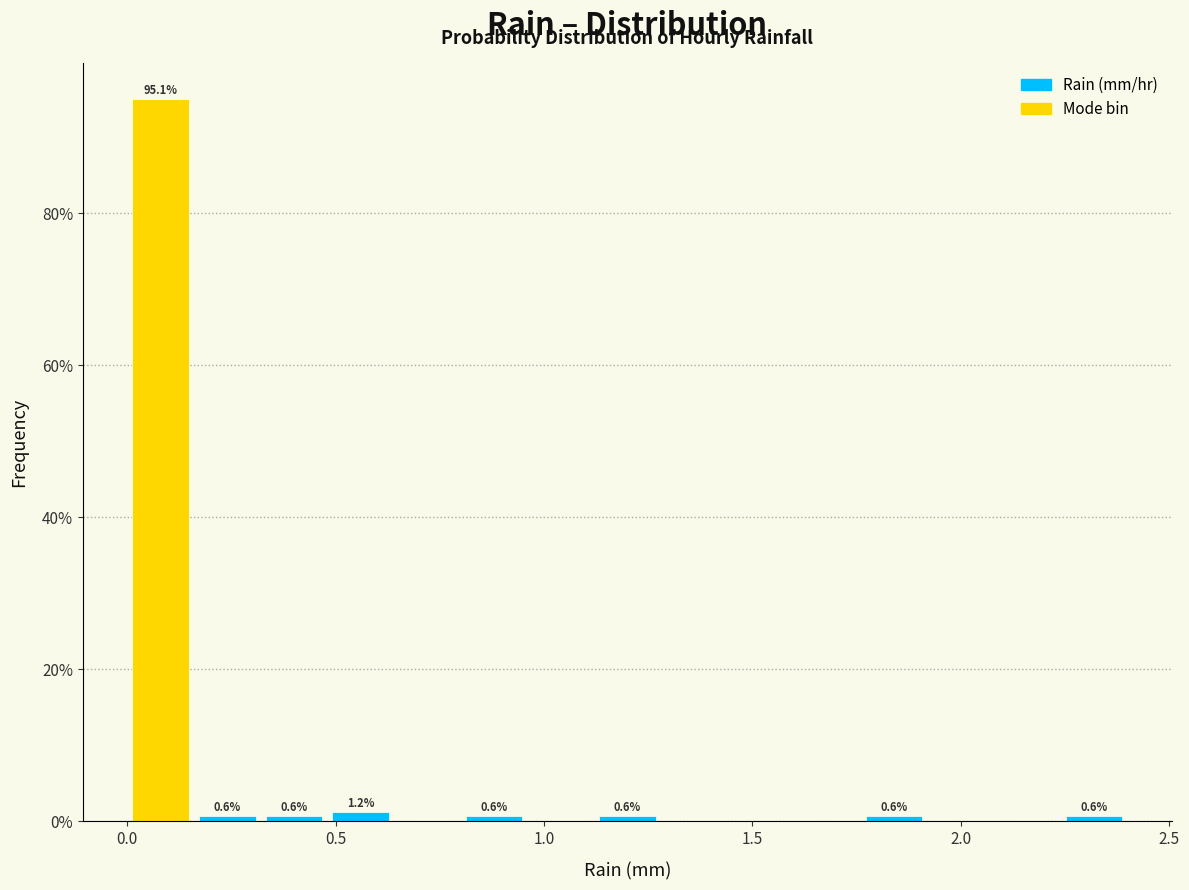

Read against the x-axis, roughly where is the centre of the tallest bar?

0.10